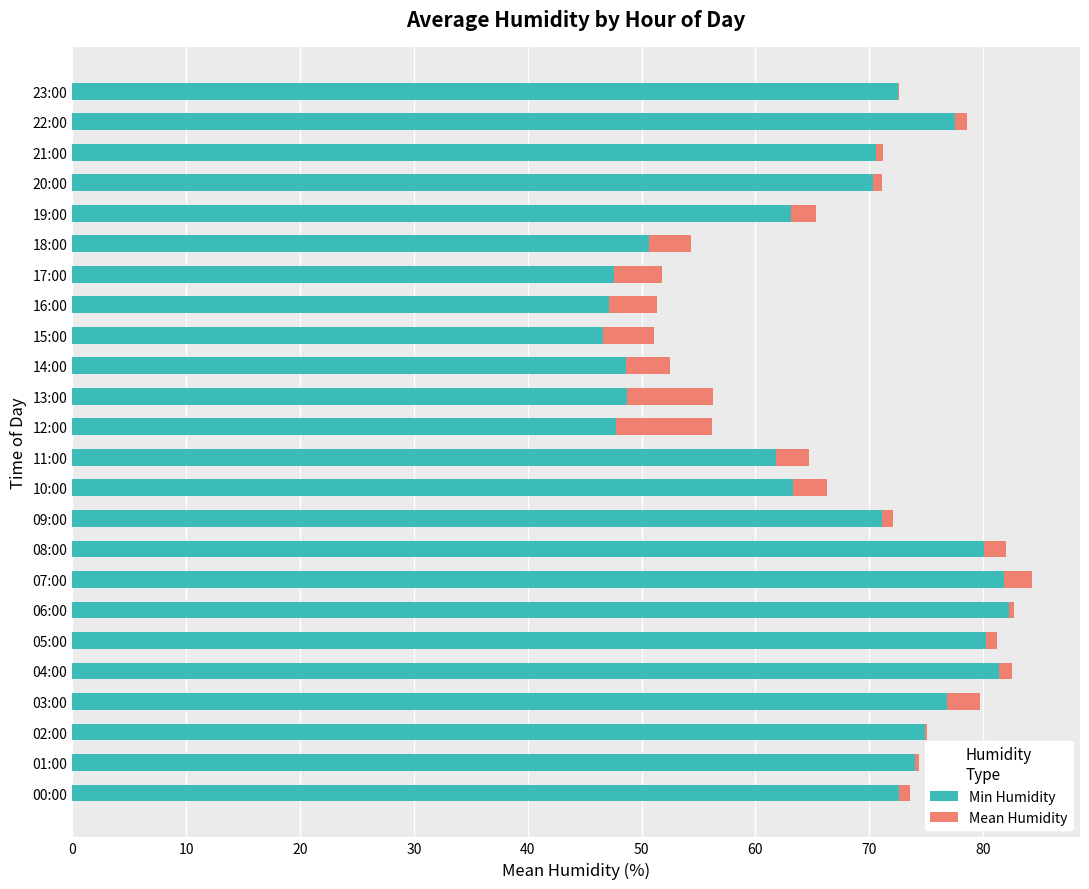

Which series changed the most between 03:00 and 05:00?

Min Humidity